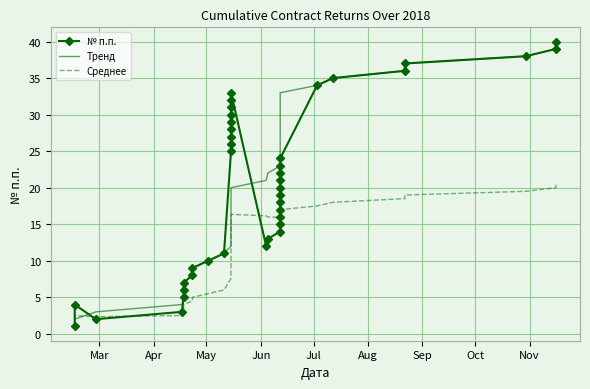

Where is the first local maximum for № п.п.?

Apr